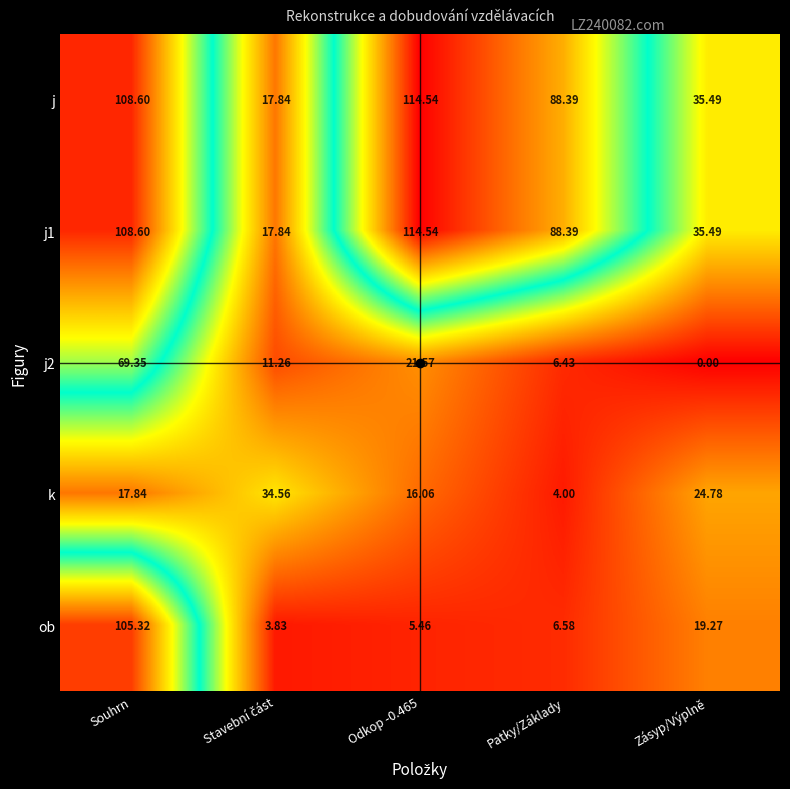

What is the spread (max minus min) of values at Zásyp/Výplně?

35.5